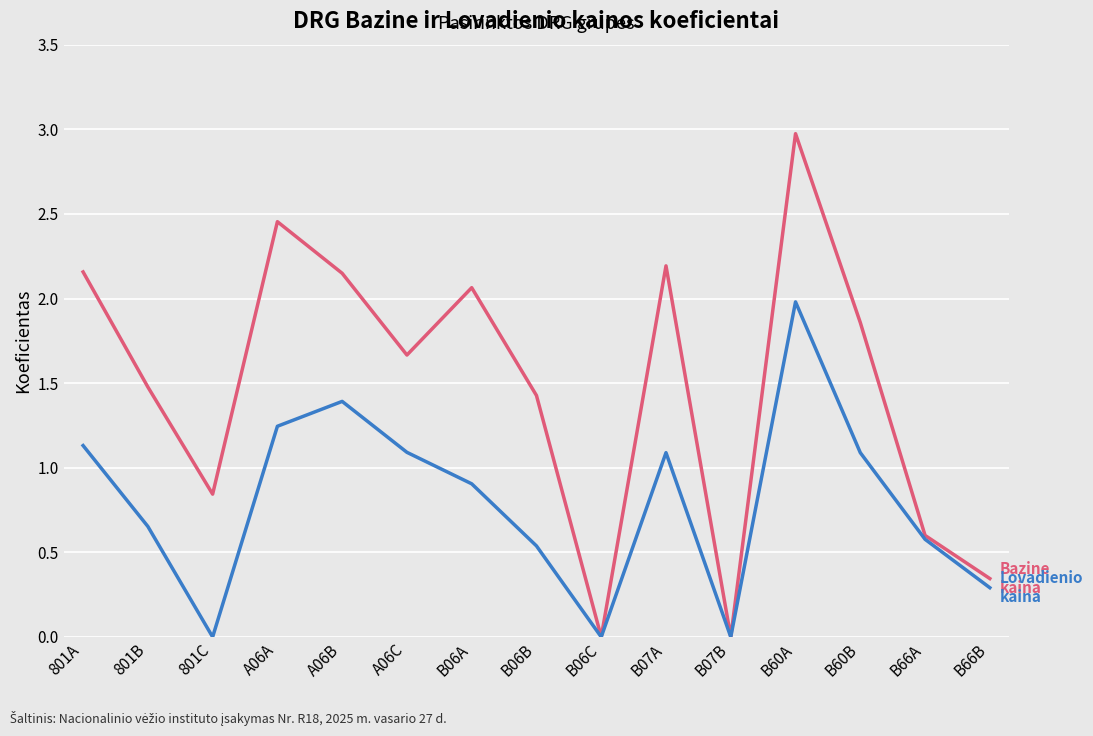

What is the difference between the highest and lowest values at 801A?

1.0